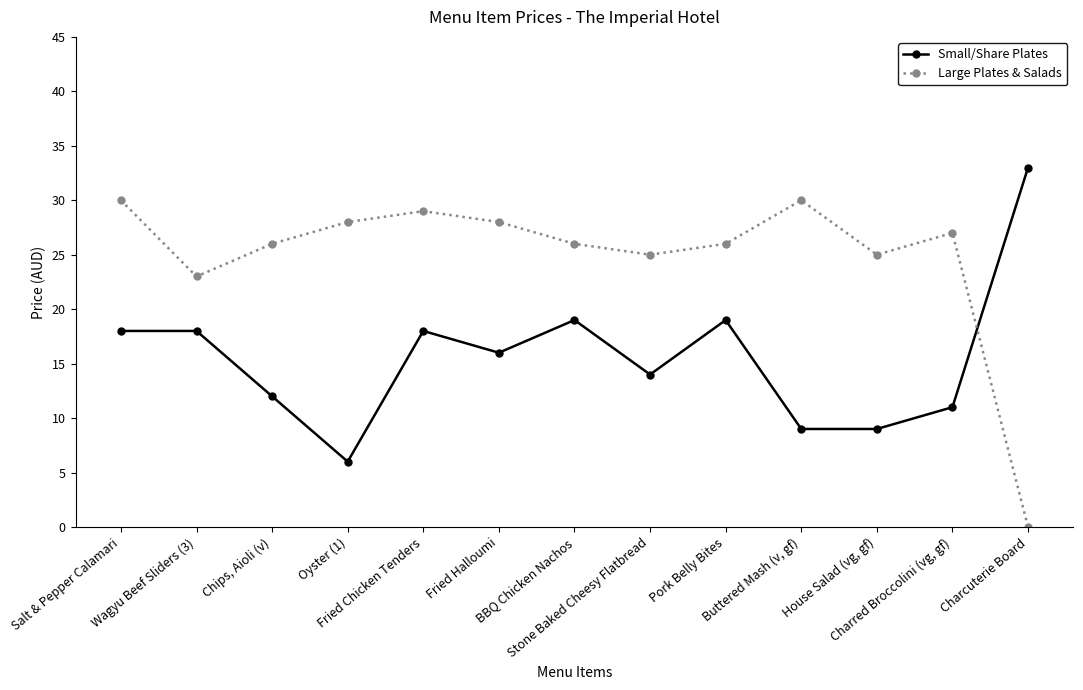

At which category does the chart reach its minimum across all series?

Charcuterie Board